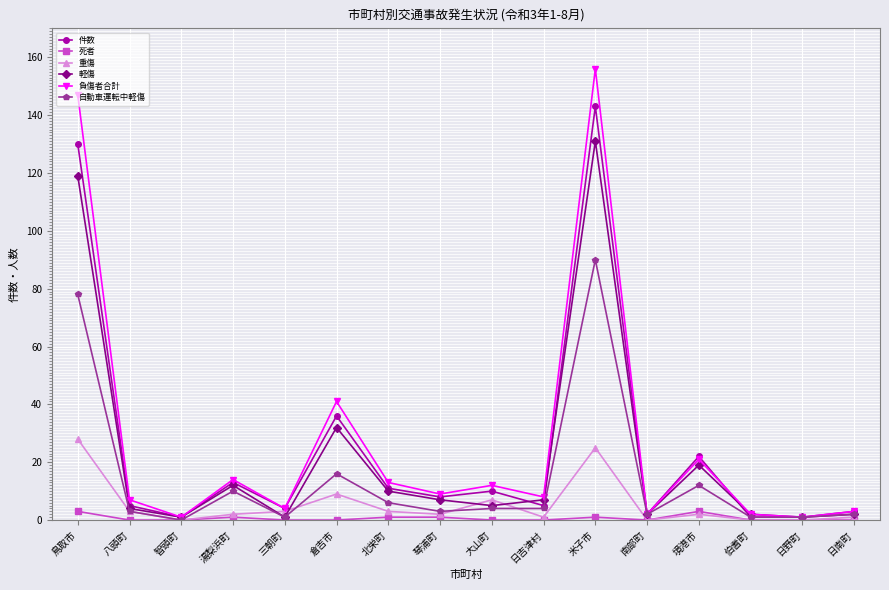

How many lines are shown in the chart?

6